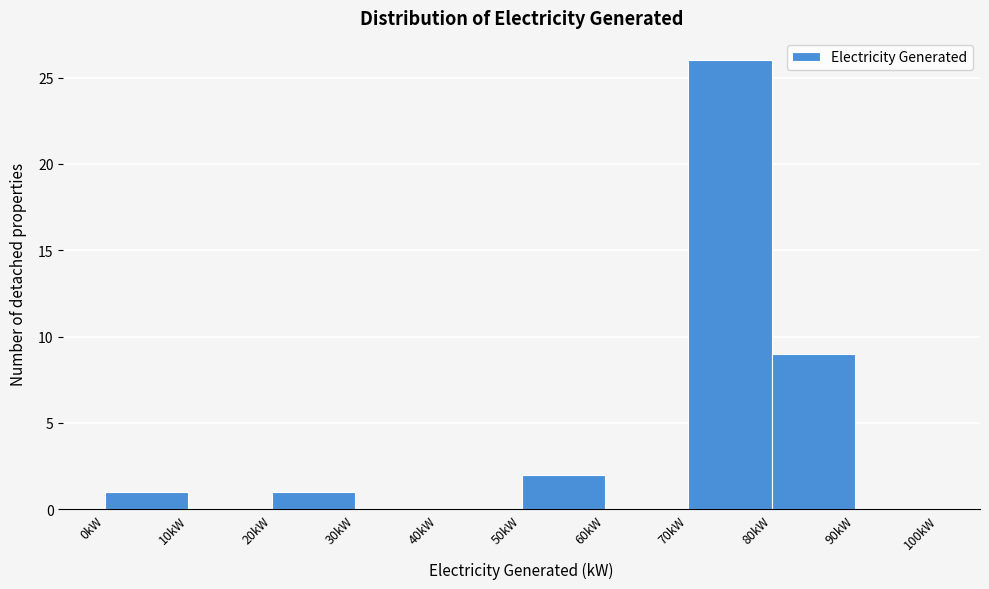

Reading left to right, transcribe this chart: for each bar, give the range it covers on the x-axis and its height. The values are not printed on the chart, so give them approximately, as read against the axis.

0 to 10: 1
10 to 20: 0
20 to 30: 1
30 to 40: 0
40 to 50: 0
50 to 60: 2
60 to 70: 0
70 to 80: 26
80 to 90: 9
90 to 100: 0